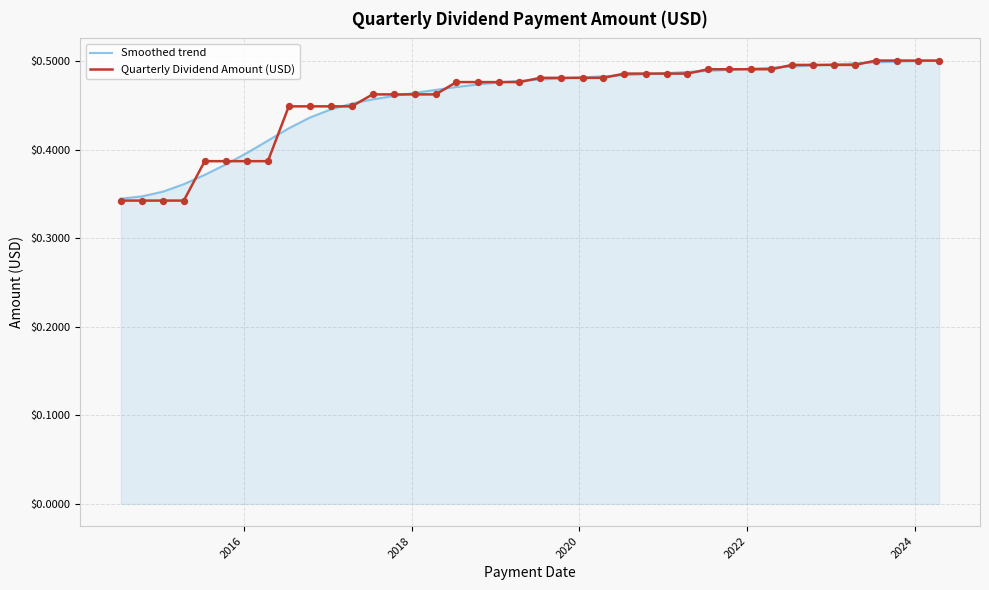

Which series has the largest range (max minus min)?

Quarterly Dividend Amount (USD)